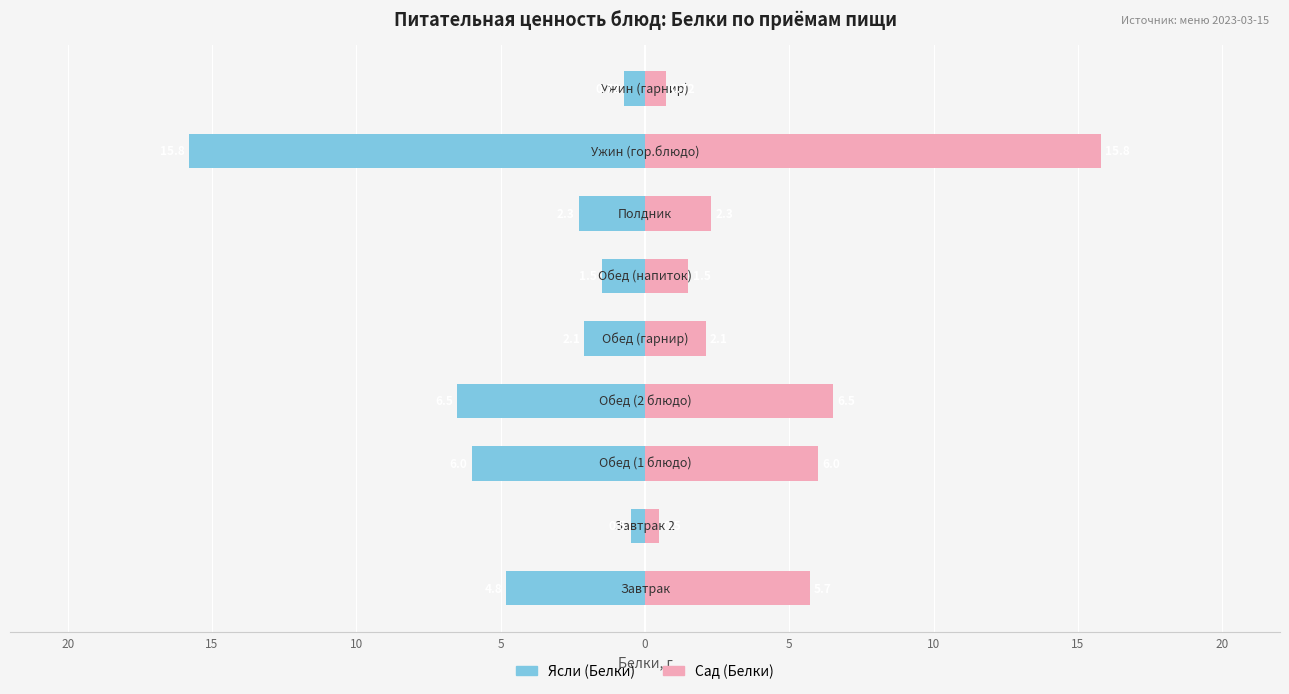

How many groups of bars are there?

9